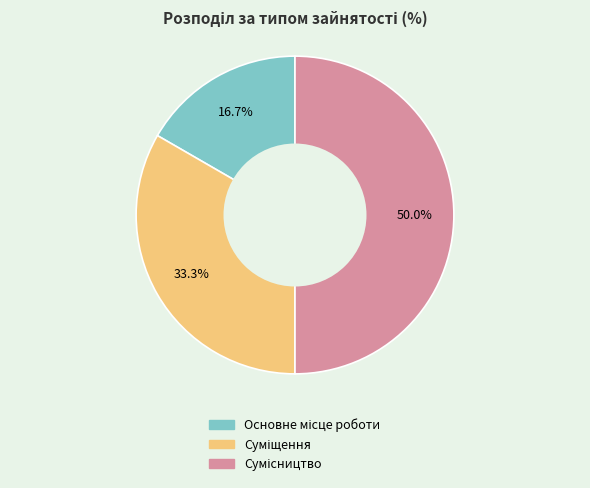

The Основне місце роботи slice represents 17% of the pie. True or false?

True